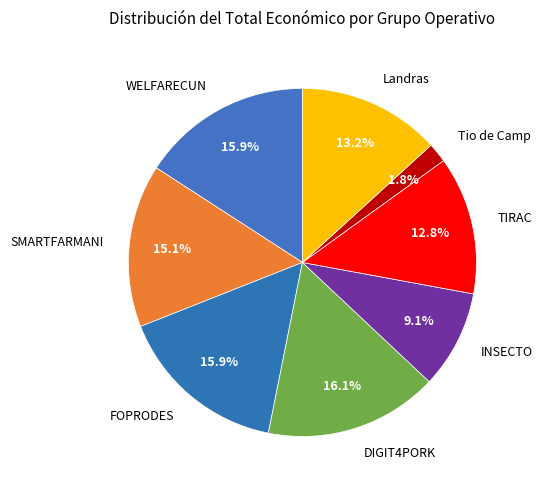

To the nearest percent, what is the difference between the TIRAC and SMARTFARMANI slice percentages?

2%